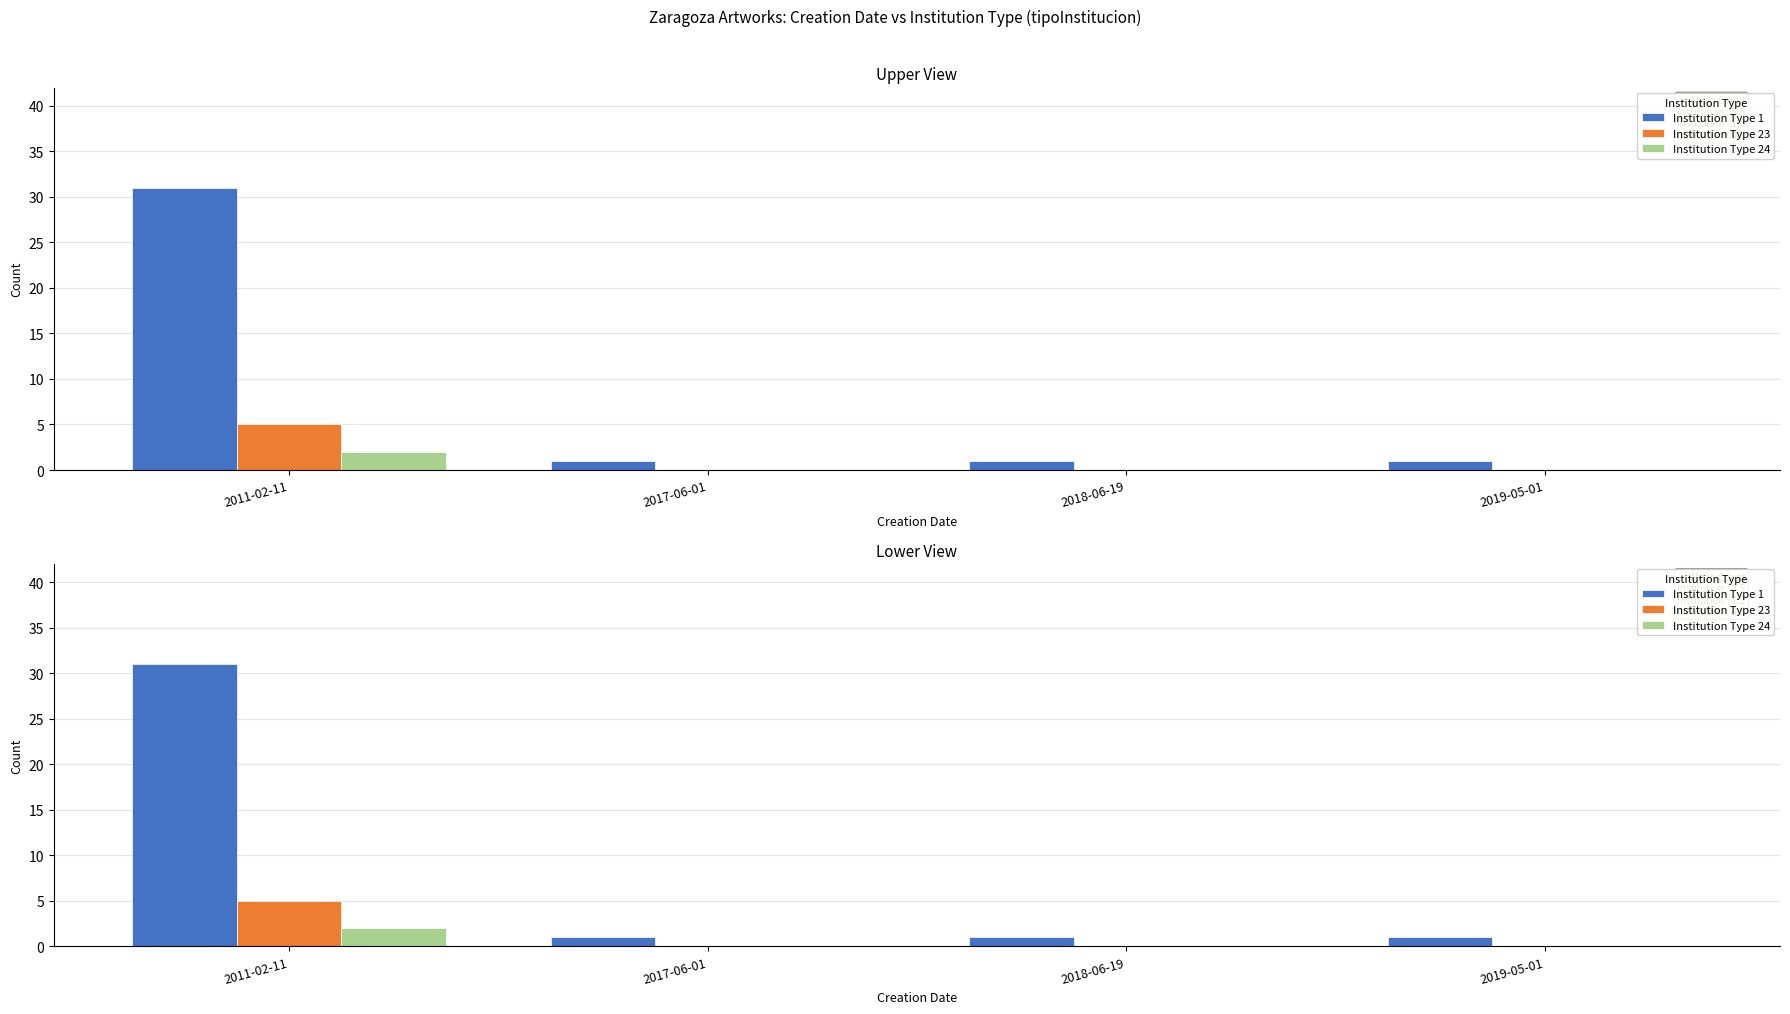

How many bars are there in total?

12